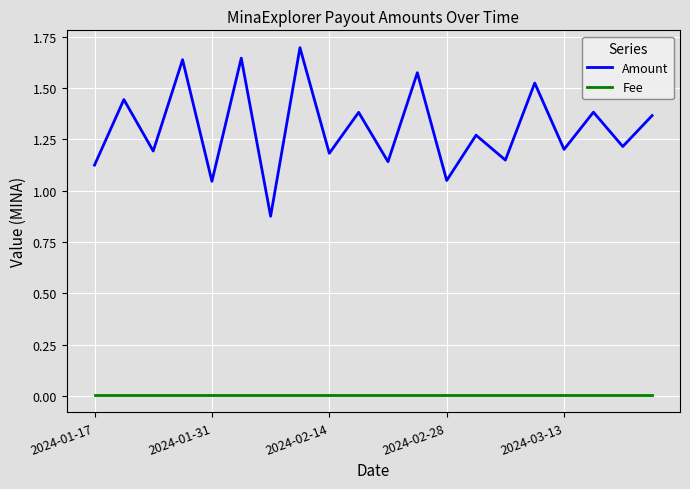

True or false: Amount and Fee intersect in this chart.

False